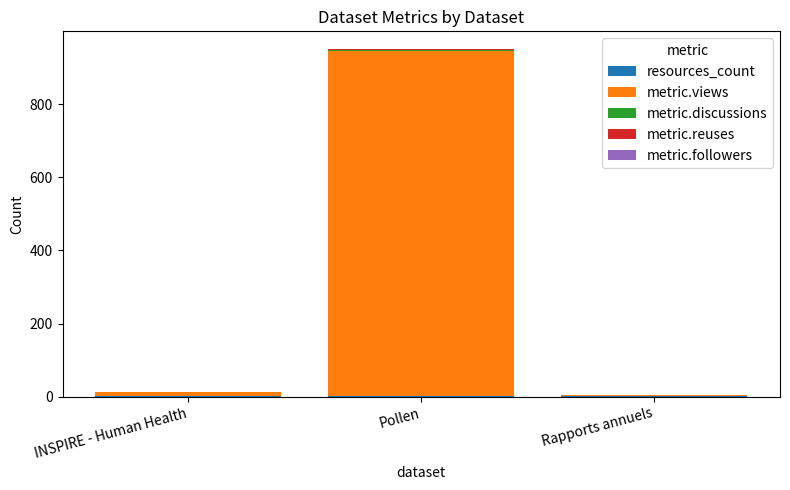

At which category is the sum across all series the highest?

Pollen